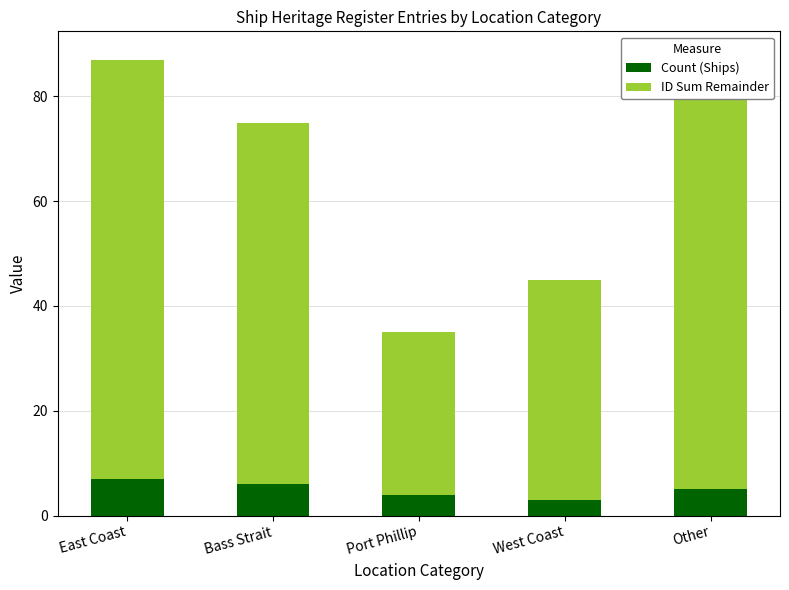

How many groups of bars are there?

5